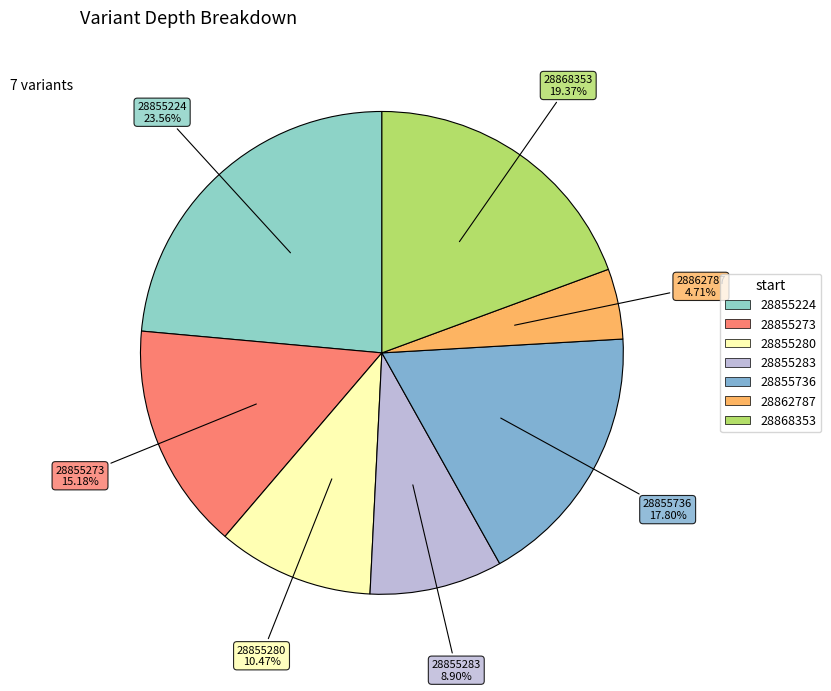

Approximately how many times larger is the value at 28862787 compared to 28855273?

0.3